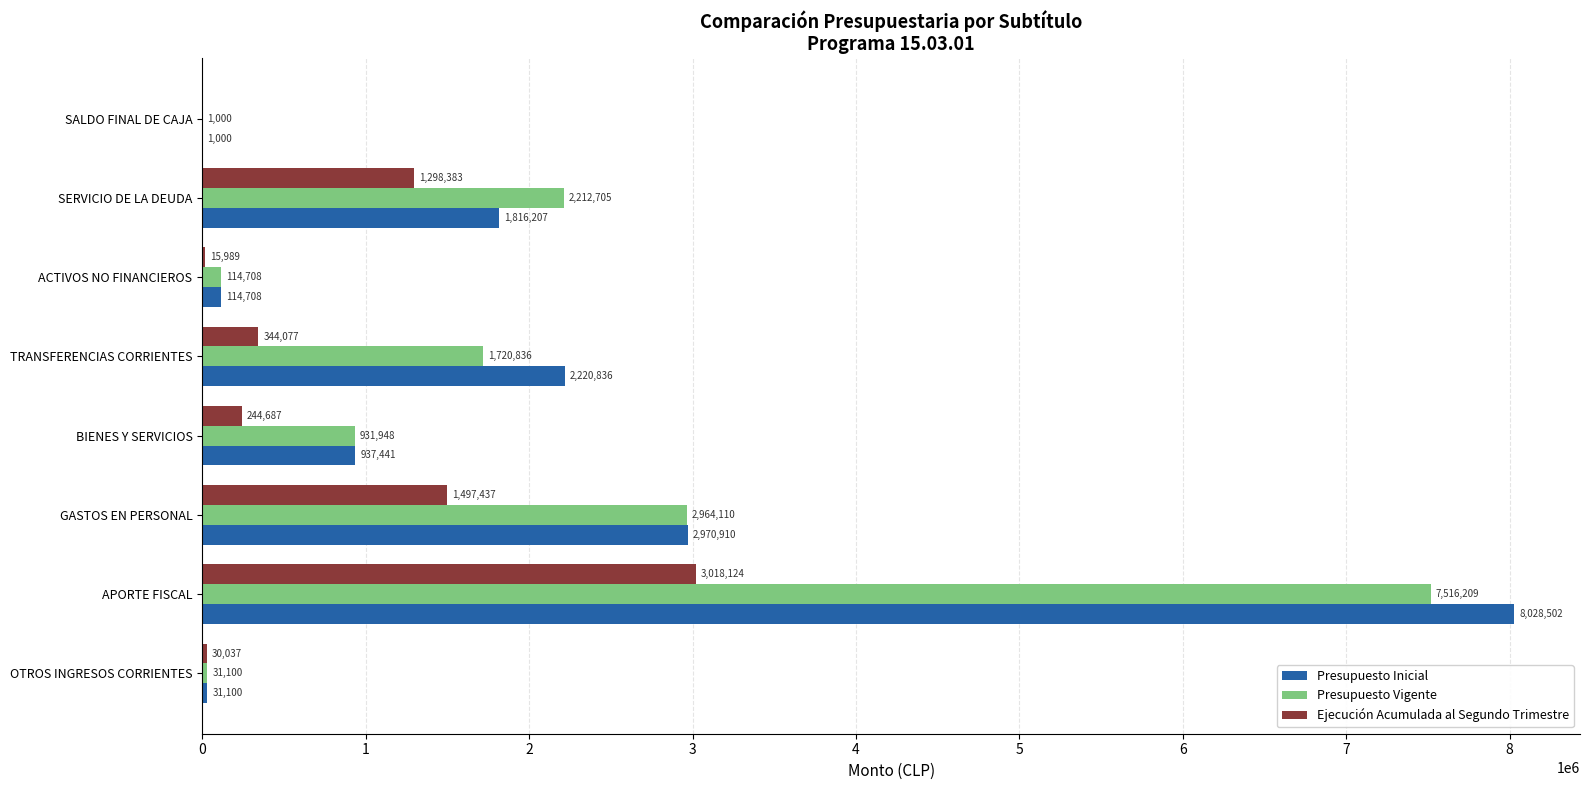

What is the maximum value shown in the chart?

8028502